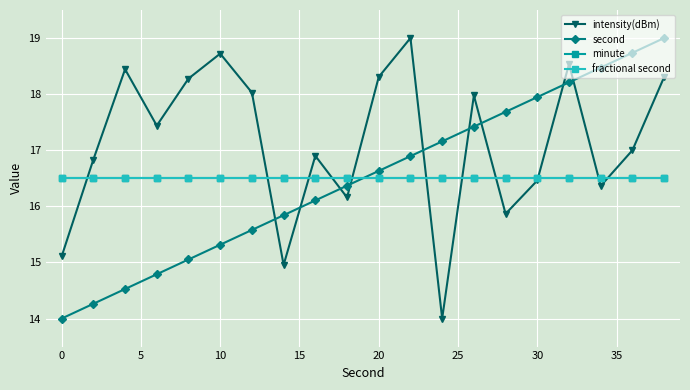

Does the chart have visible grid lines?

Yes